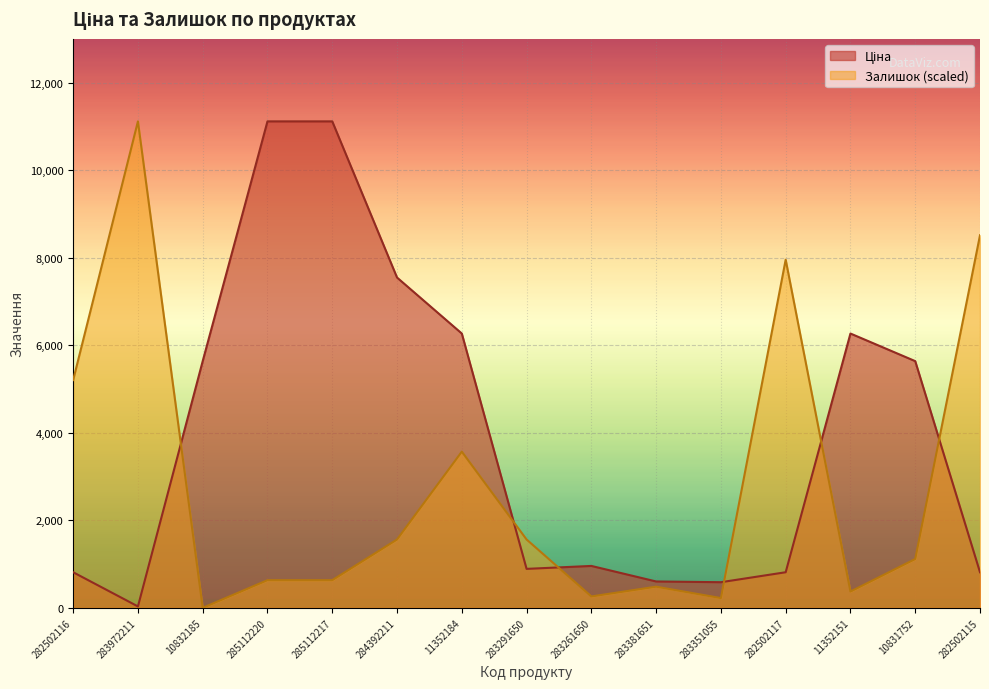

Reading left to right, what are all the values shown in this chart?

Ціна: 813.0	32.0	5636.0	11113.6	11113.6	7545.9	6266.7	889.9	957.1	602.1	585.3	813.0	6266.7	5636.0	813.0
Залишок: 5203.7	11113.6	0.0	631.9	631.9	1561.1	3568.2	1561.1	260.2	483.2	223.0	7954.2	371.7	1115.1	8511.7